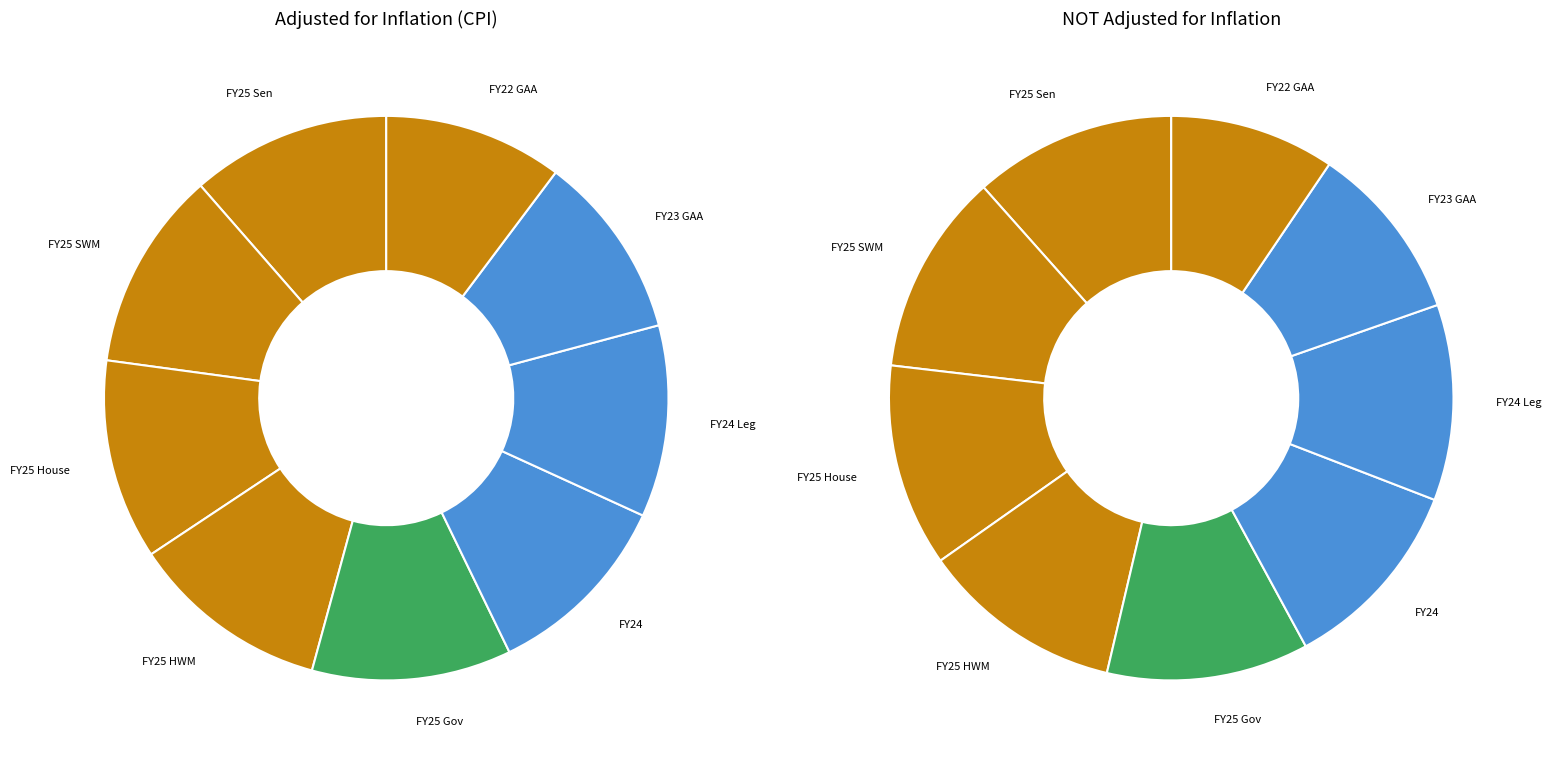

Which series changed the most between FY25 HWM and FY23 GAA?

NOT adjusted for inflation